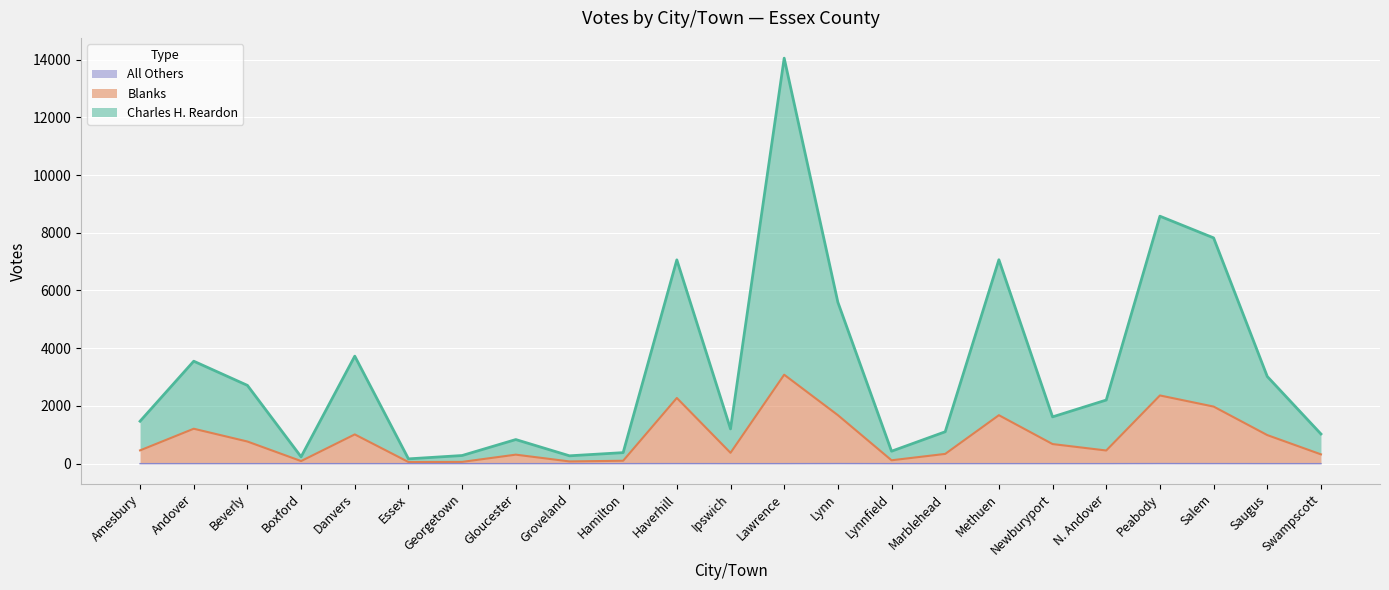

True or false: All Others and Blanks cross at least once.

False